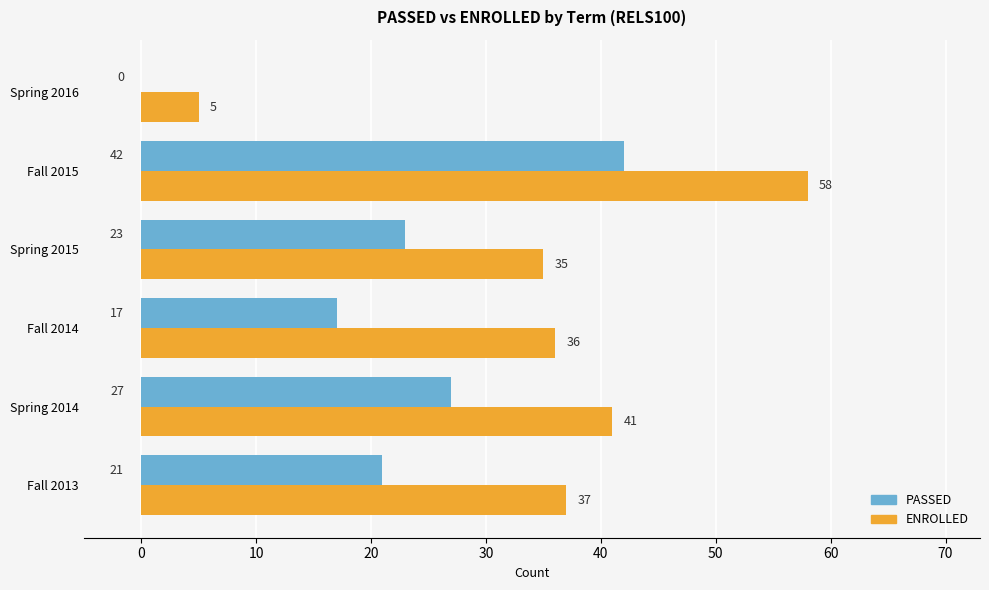

At which category is the sum across all series the highest?

Fall 2015